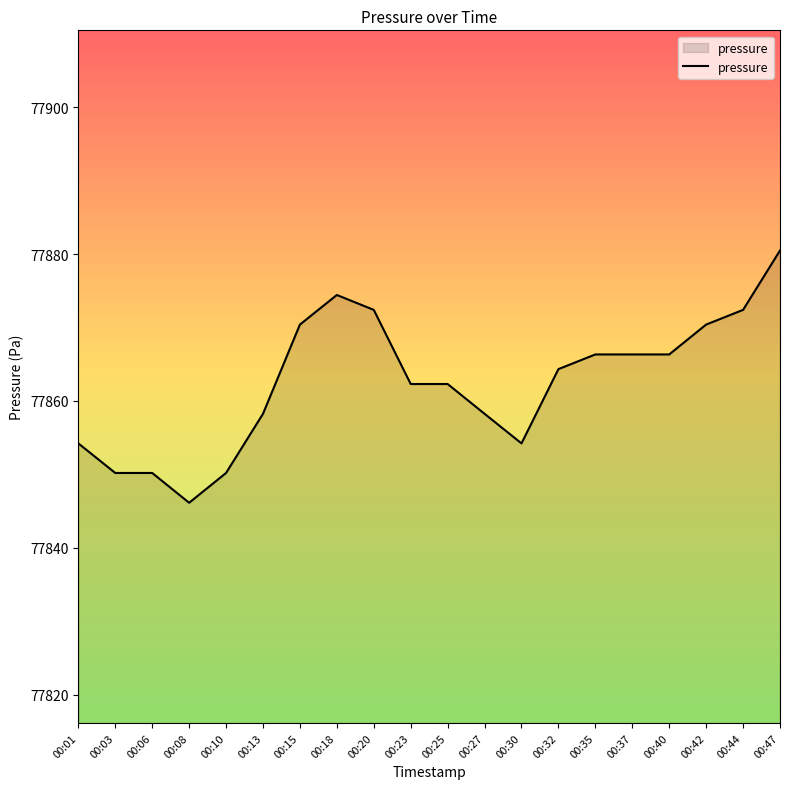

Read the value at 00:06.

77850.2